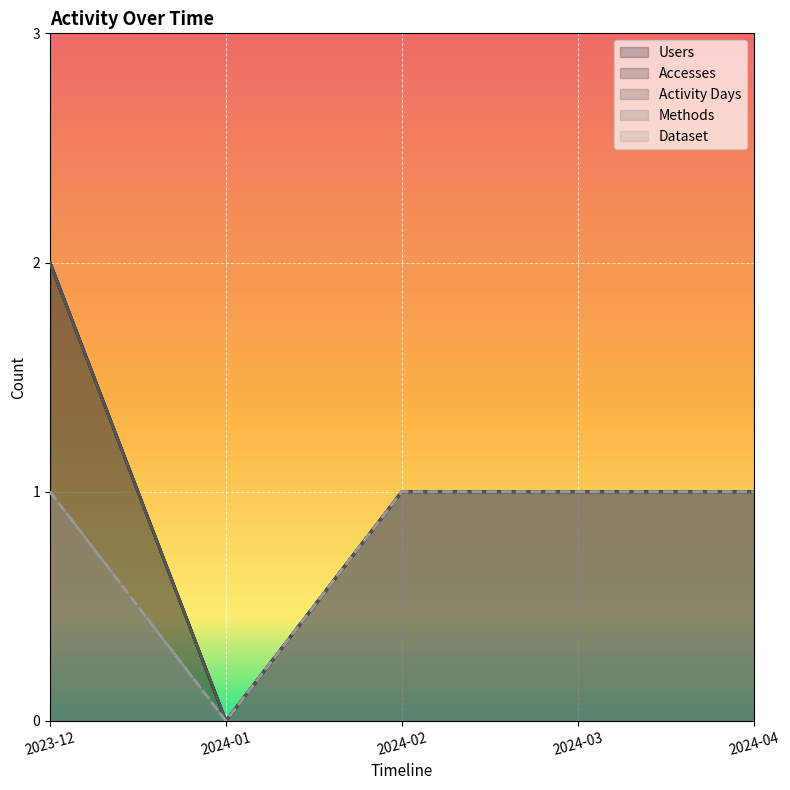

True or false: Accesses has a value of 2 at 2024-04.

False